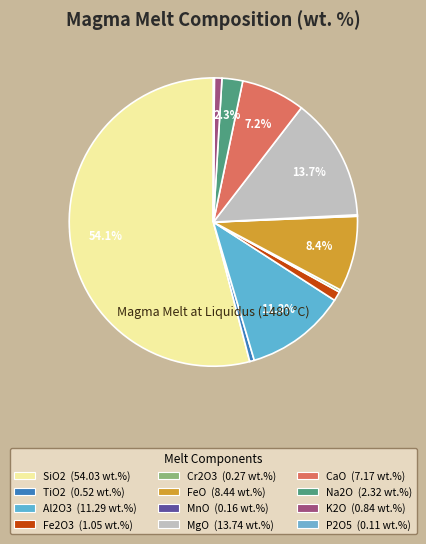

Is it true that CaO is 19% of the pie?

False